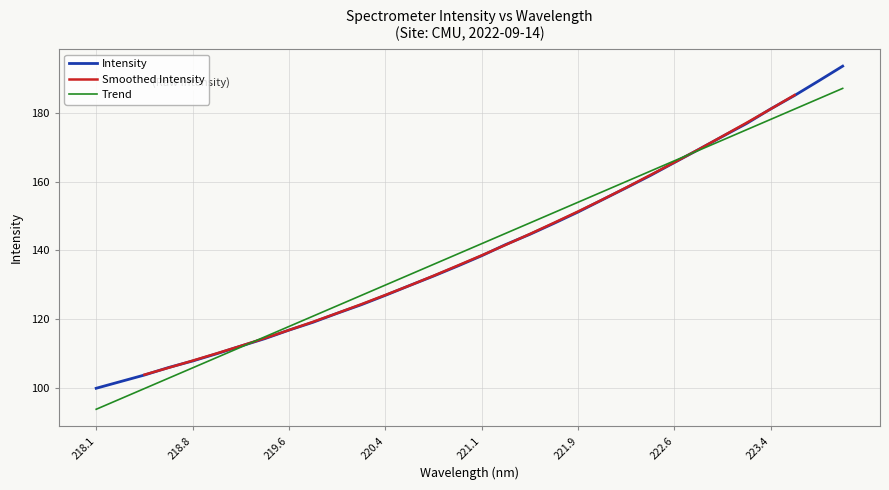

How many data points are less than 138?

16